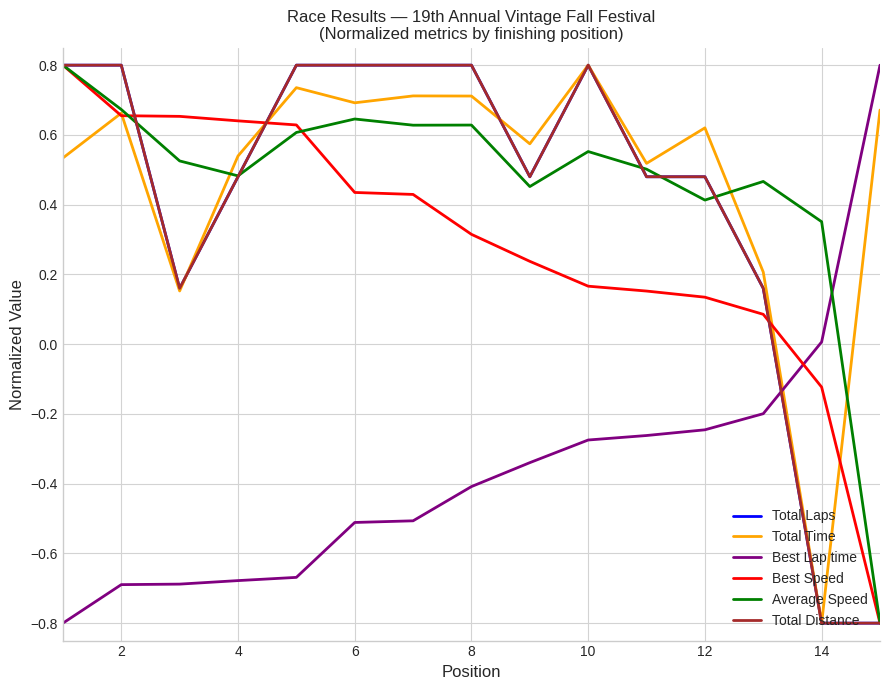

Does the chart have visible grid lines?

Yes